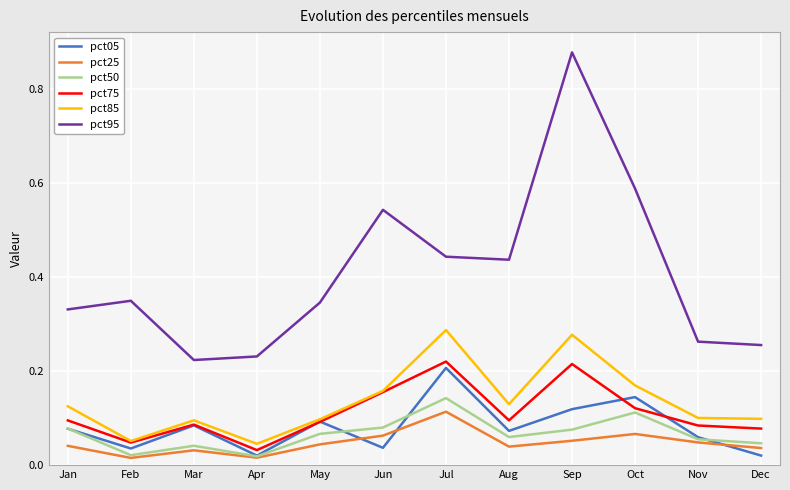

Does the chart display data point markers on the line(s)?

No